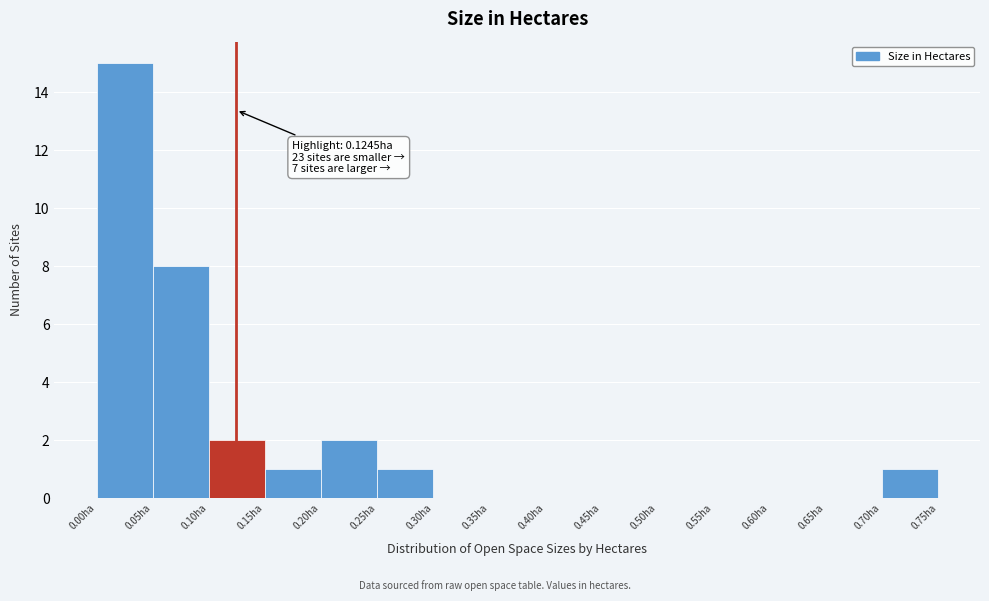

Over which range of the x-axis is the bar tallest?

0.00 to 0.05